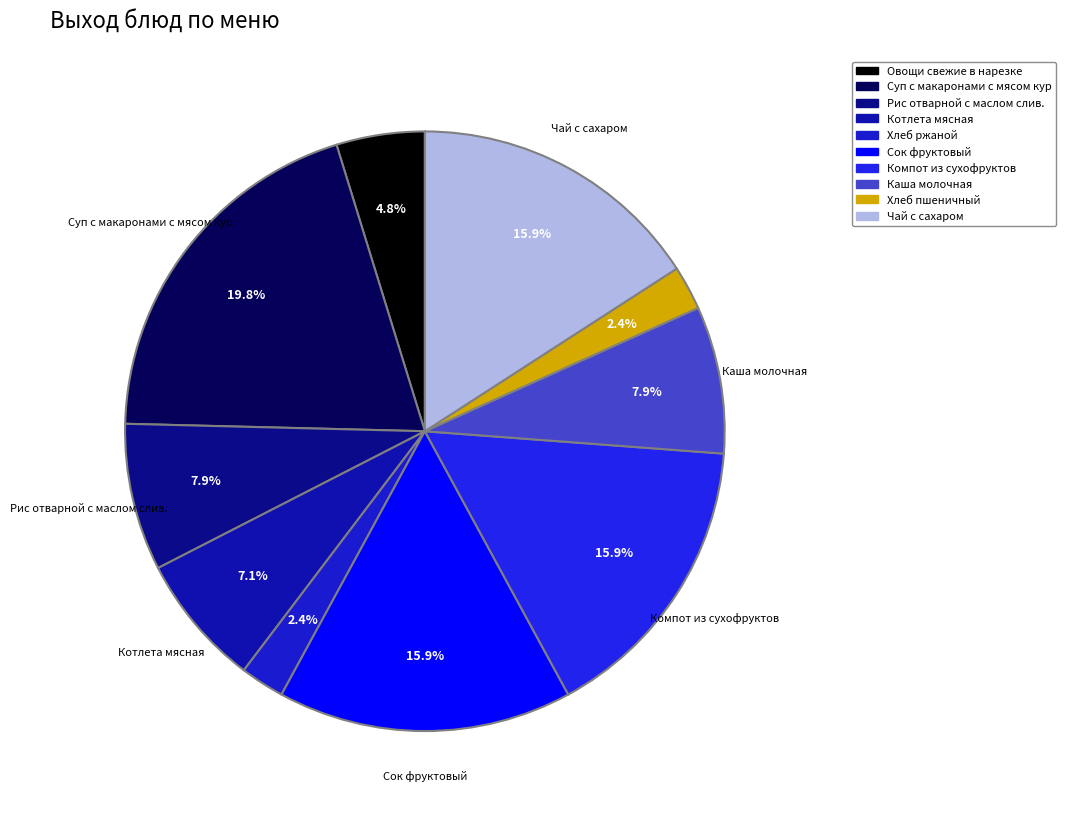

What is the largest slice in the pie chart?

Суп с макаронами с мясом кур